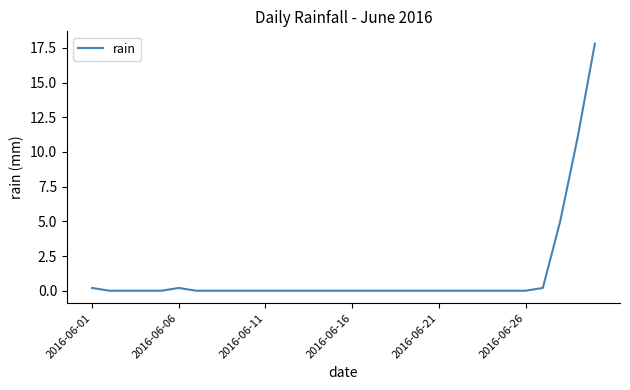

How many distinct data groups are displayed?

1